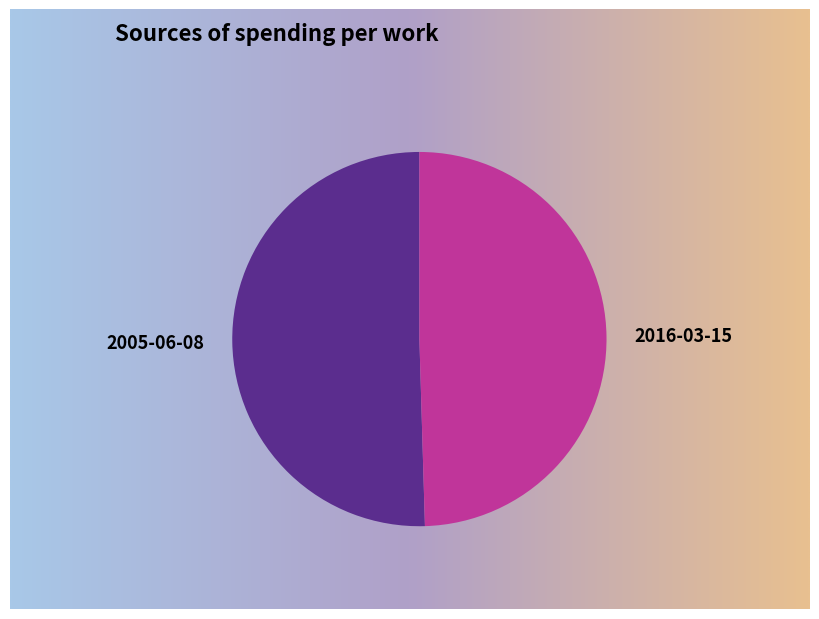

What percentage is NOT represented by 2016-03-15?

50.5%